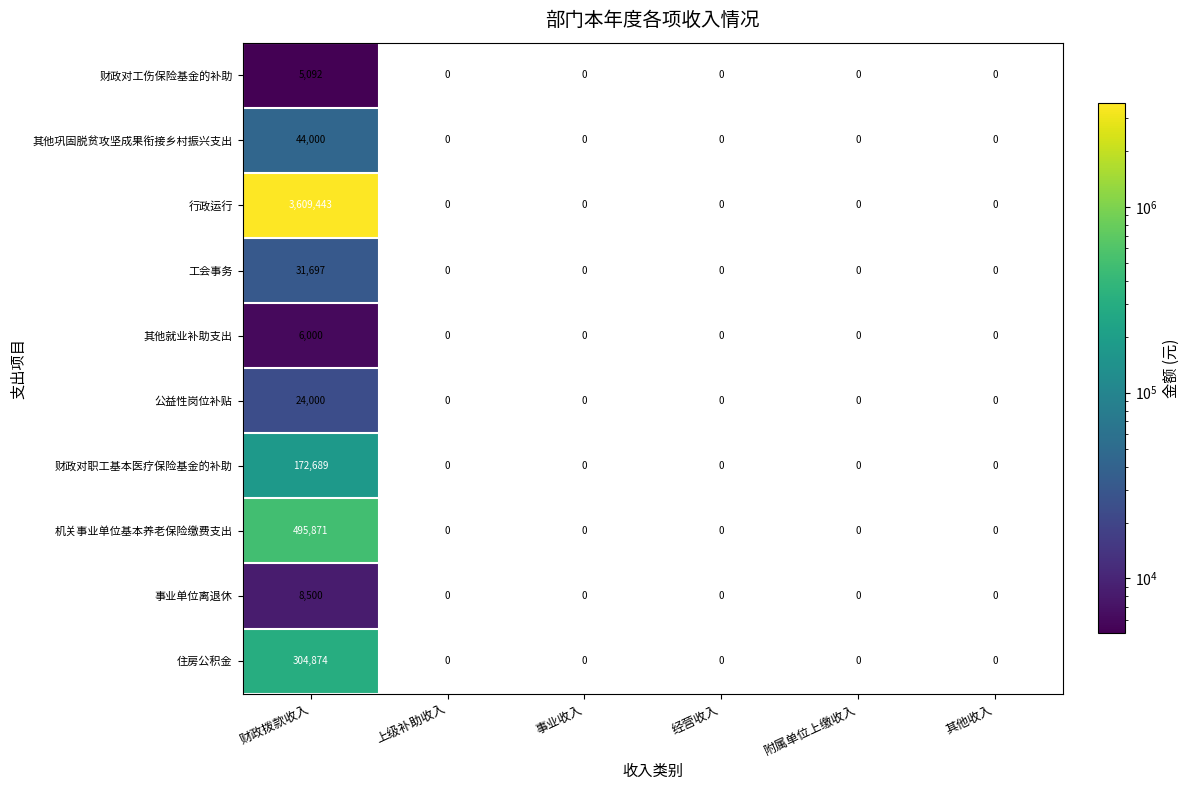

What is the difference between the 行政运行 values at 事业收入 and 财政拨款收入?

3609443